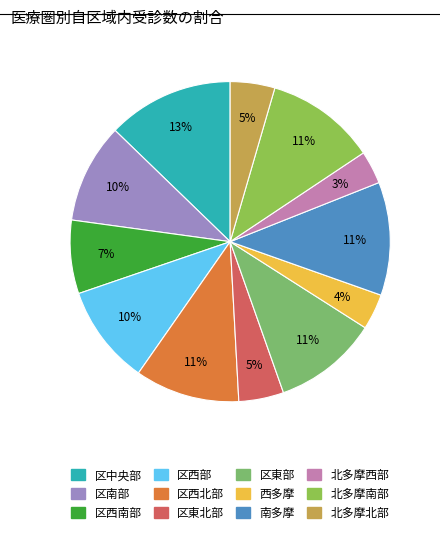

What is the smallest slice in the pie chart?

北多摩西部